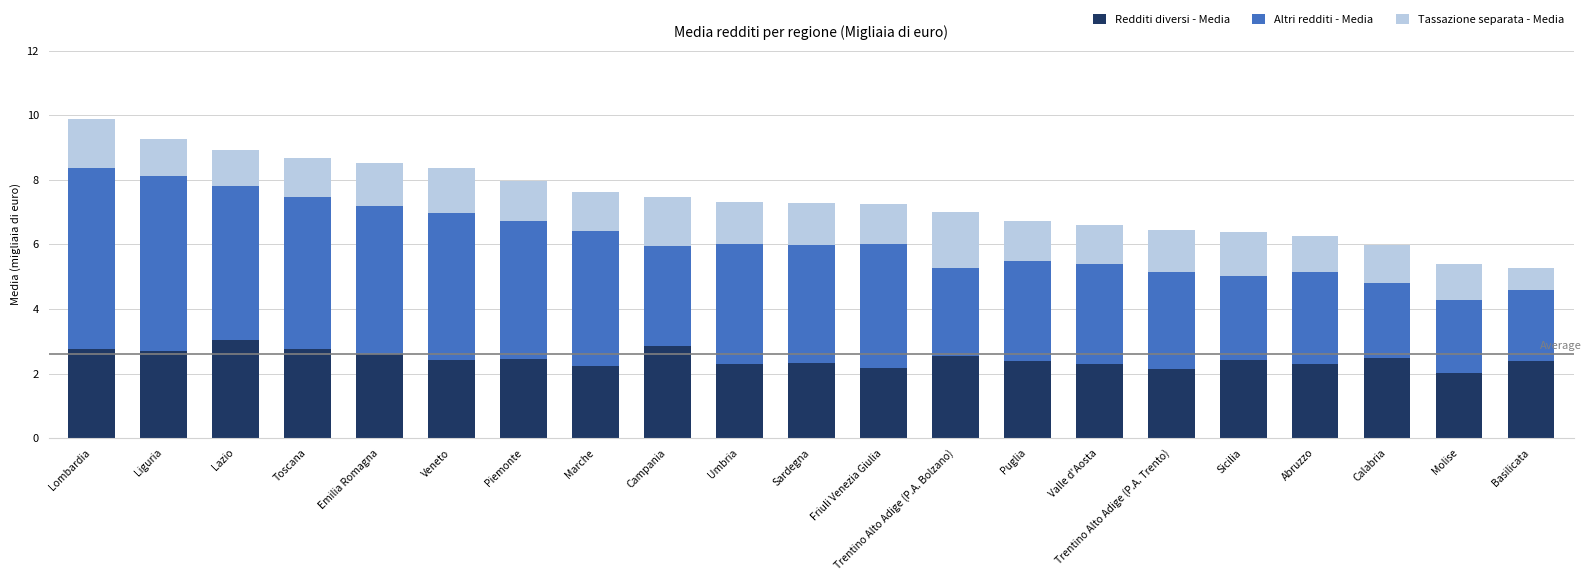

Is it true that Redditi diversi - Media equals 4.7 at Toscana?

False